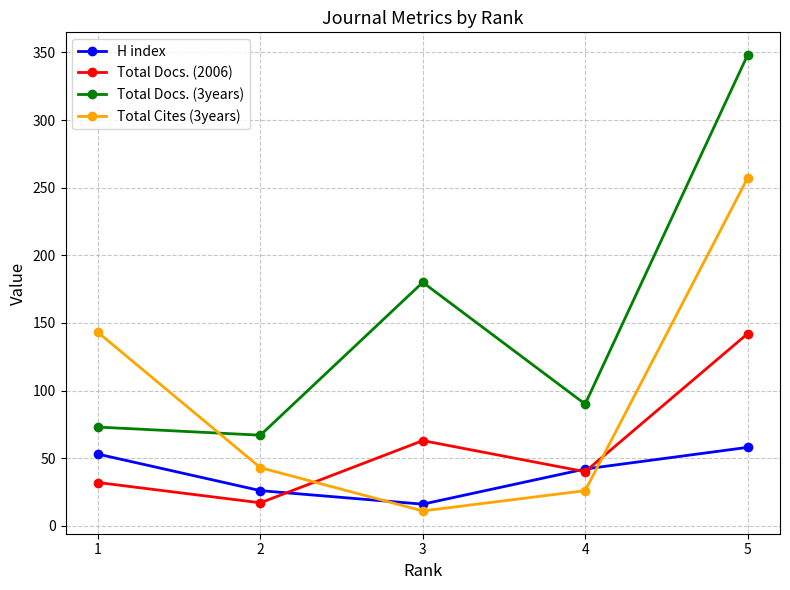

Between 2 and 5, which series saw the biggest shift?

Total Docs. (3years)